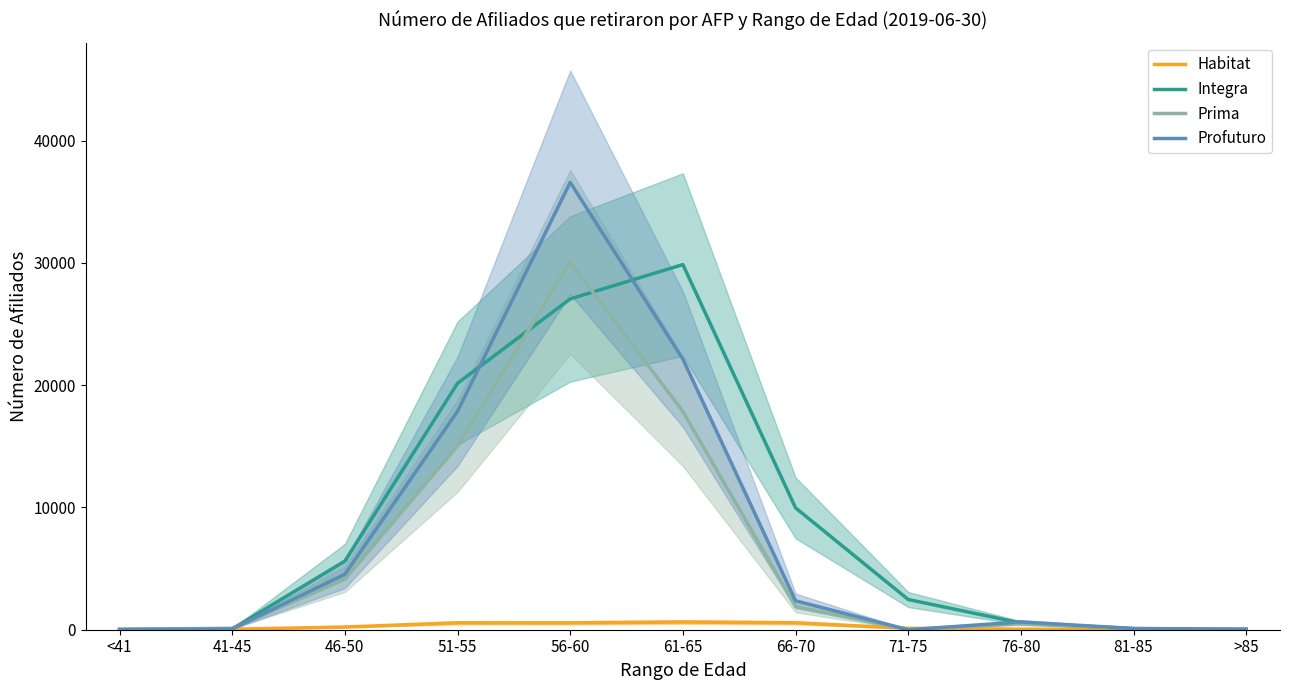

True or false: Habitat and Integra intersect in this chart.

False